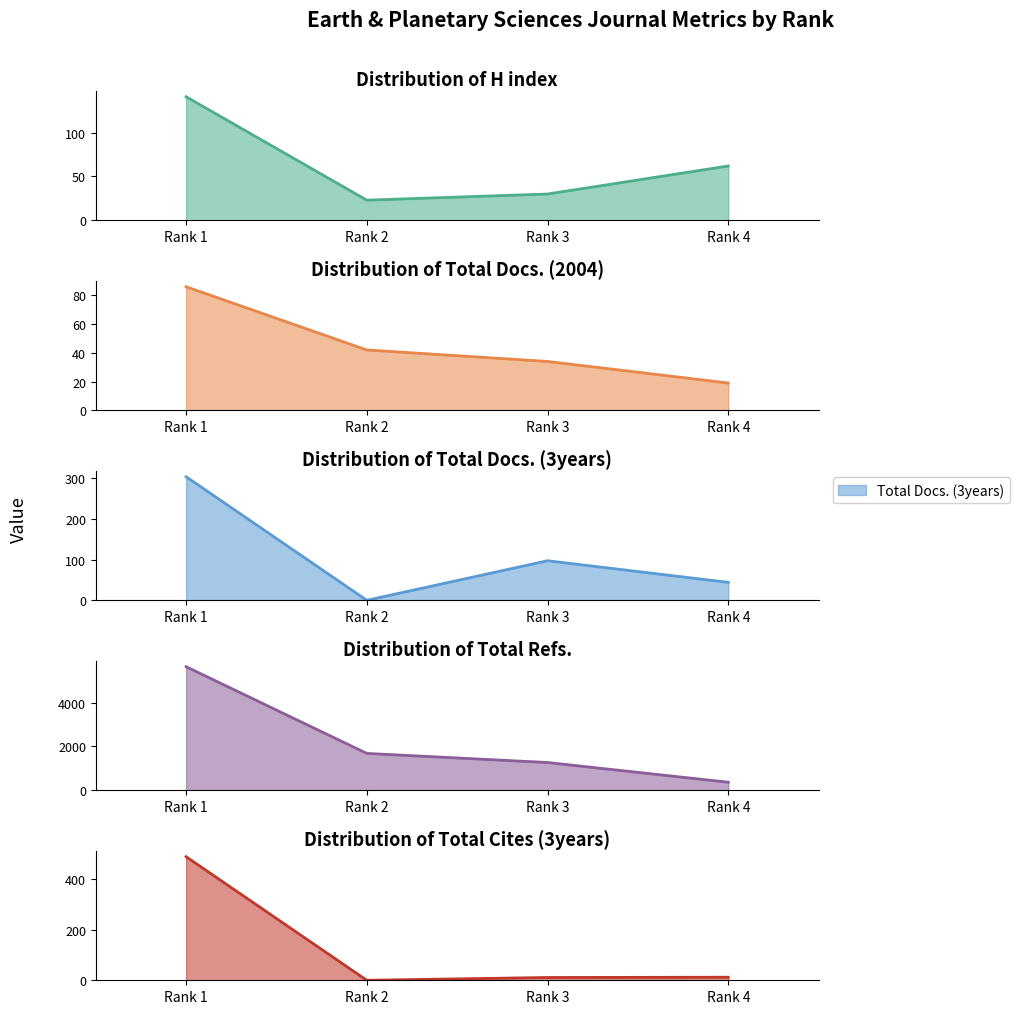

Does the chart have visible grid lines?

No